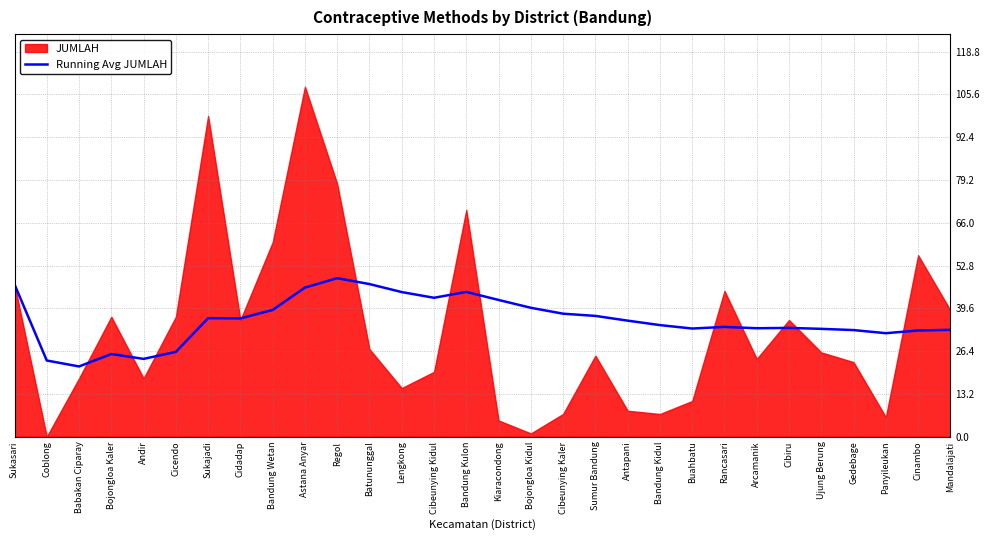

What is the highest value of the Running Avg JUMLAH series?

48.9